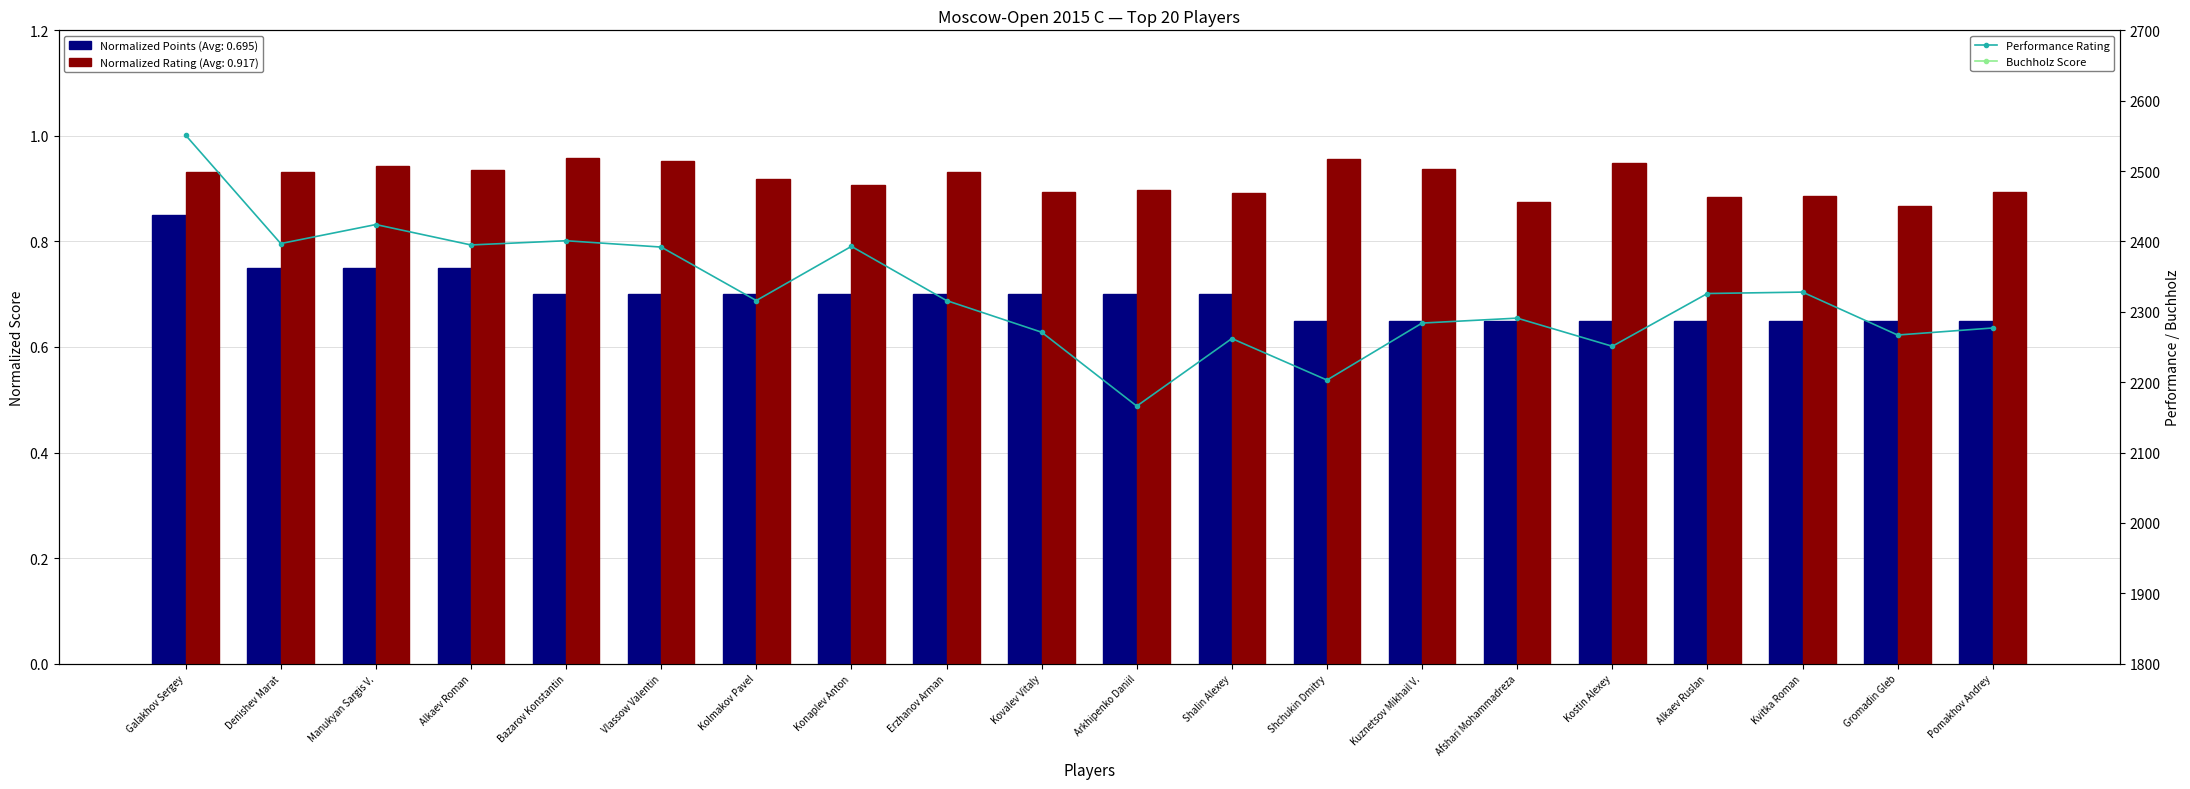

Reading left to right, extract all data points from this chart.

Performance Rating: Galakhov Sergey=2551.0	Denishev Marat=2397.0	Manukyan Sargis V.=2424.0	Alkaev Roman=2395.0	Bazarov Konstantin=2401.0	Vlassow Valentin=2392.0	Kolmakov Pavel=2316.0	Konaplev Anton=2393.0	Erzhanov Arman=2316.0	Kovalev Vitaly=2271.0	Arkhipenko Daniil=2166.0	Shalin Alexey=2262.0	Shchukin Dmitry=2203.0	Kuznetsov Mikhail V.=2284.0	Afshari Mohammadreza=2291.0	Kostin Alexey=2251.0	Alkaev Ruslan=2326.0	Kvitka Roman=2328.0	Gromadin Gleb=2267.0	Pomakhov Andrey=2277.0
Buchholz Score: Galakhov Sergey=51.0	Denishev Marat=53.0	Manukyan Sargis V.=52.0	Alkaev Roman=51.0	Bazarov Konstantin=55.5	Vlassow Valentin=55.0	Kolmakov Pavel=51.5	Konaplev Anton=51.5	Erzhanov Arman=50.5	Kovalev Vitaly=48.5	Arkhipenko Daniil=45.5	Shalin Alexey=44.0	Shchukin Dmitry=56.0	Kuznetsov Mikhail V.=52.0	Afshari Mohammadreza=51.0	Kostin Alexey=51.0	Alkaev Ruslan=50.5	Kvitka Roman=50.0	Gromadin Gleb=49.5	Pomakhov Andrey=49.0